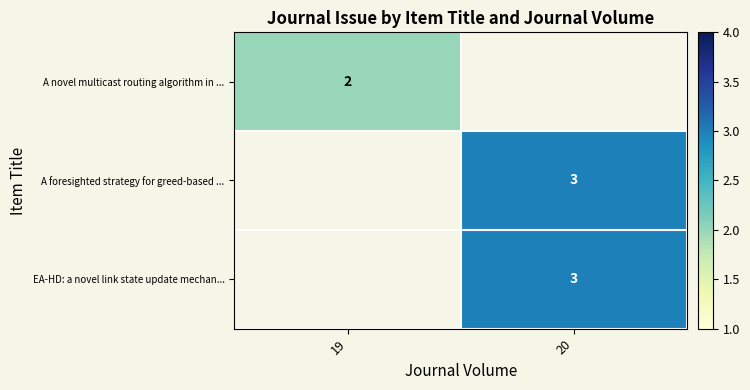

The A foresighted strategy for greed-based ... series shows 1 at 20. True or false?

False